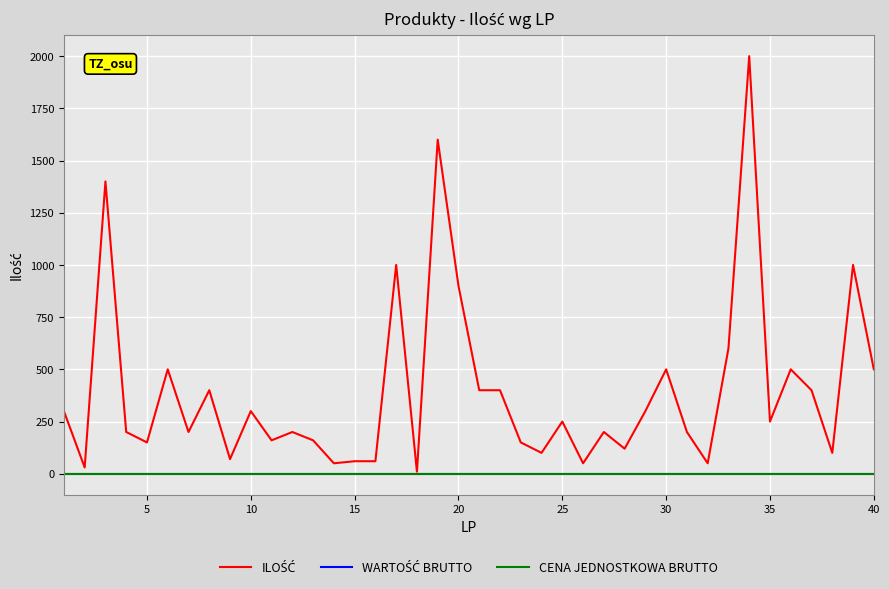

Which series has the widest spread of values?

ILOŚĆ